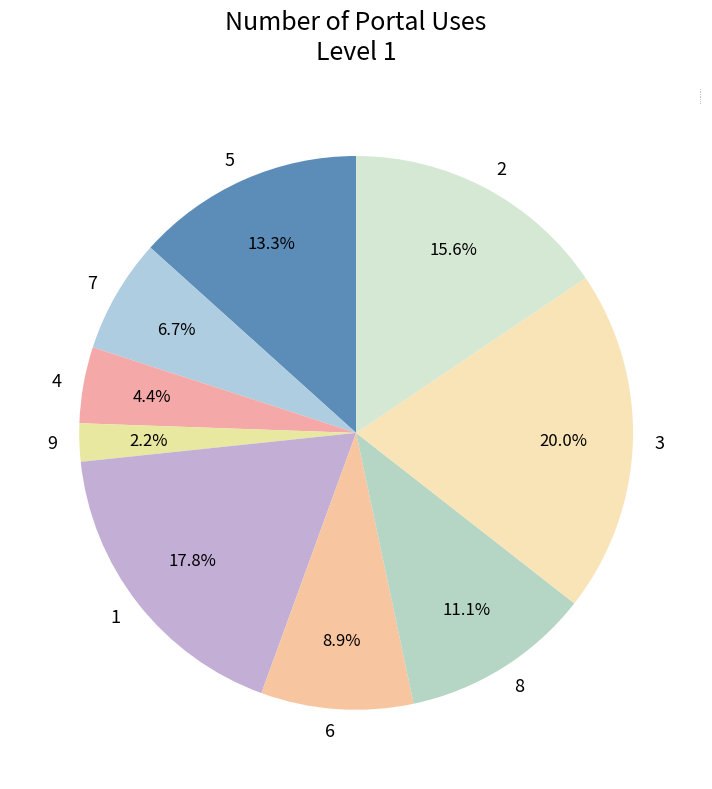

Approximately how many times larger is the value at 8 compared to 5?

0.8